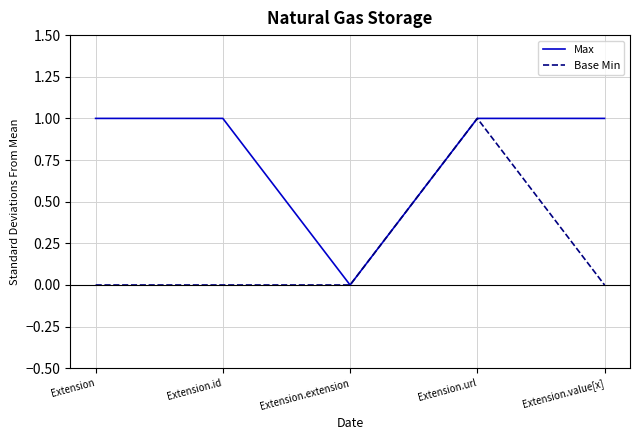

What is the difference between the maximum and minimum values in the Max series?

1